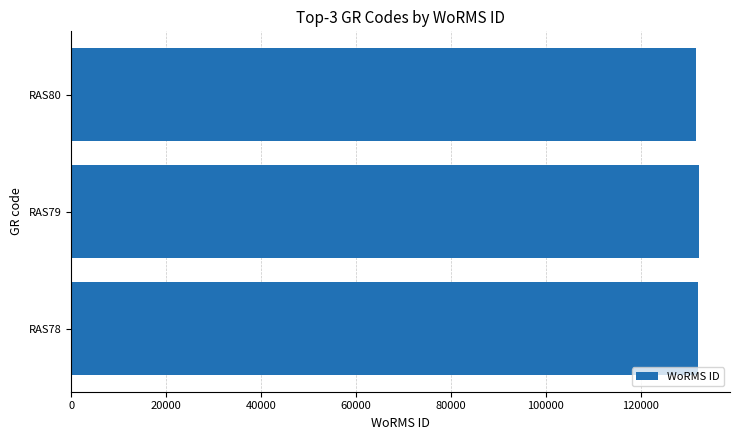

What is the smallest value displayed?

131723